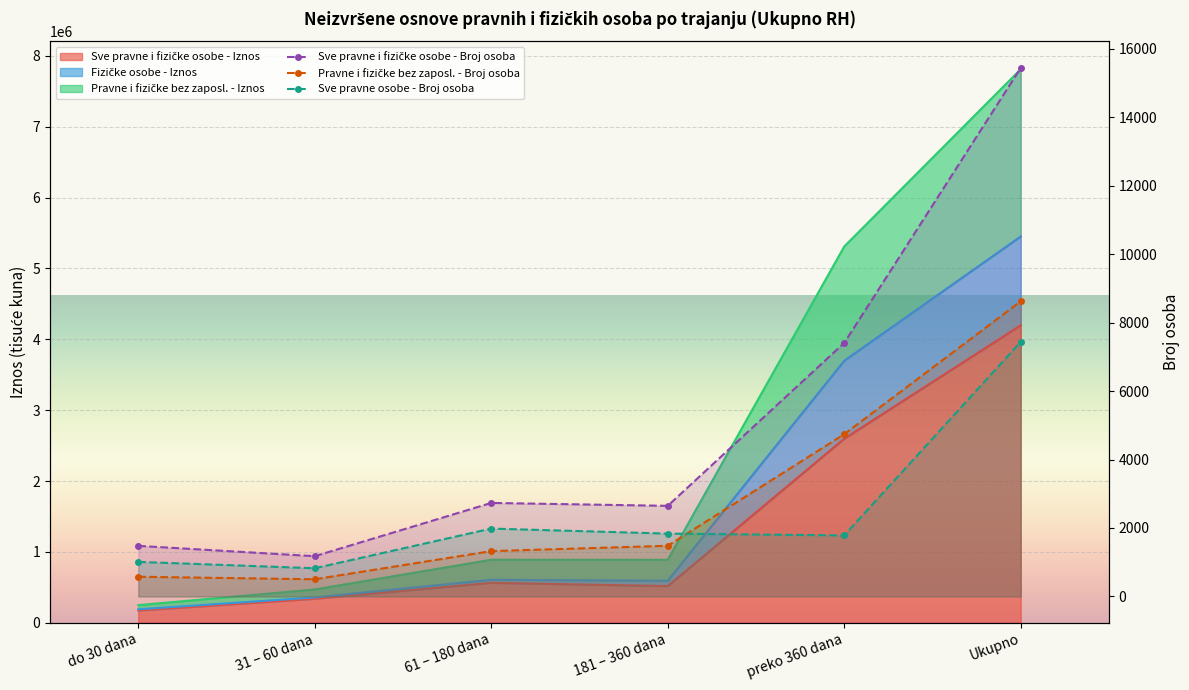

What is the sum of all Sve pravne osobe - Broj osoba values?

14872